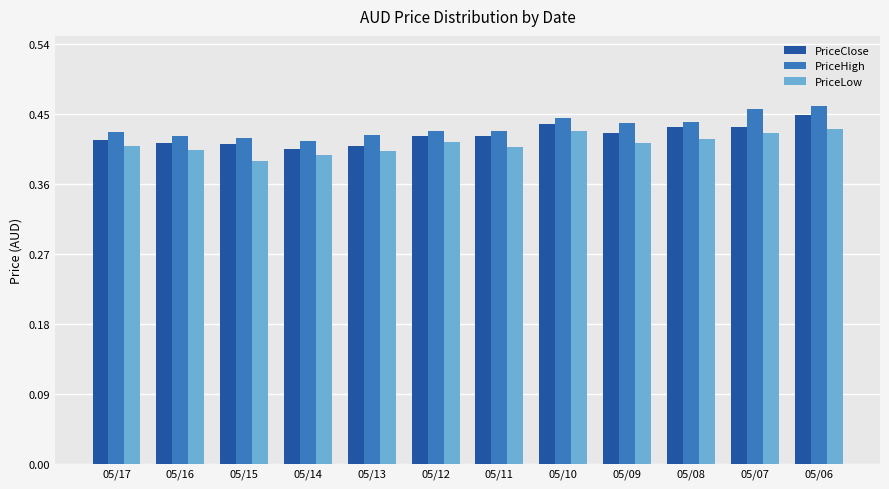

Rank the series by their maximum value, from lowest to highest.

PriceLow, PriceClose, PriceHigh